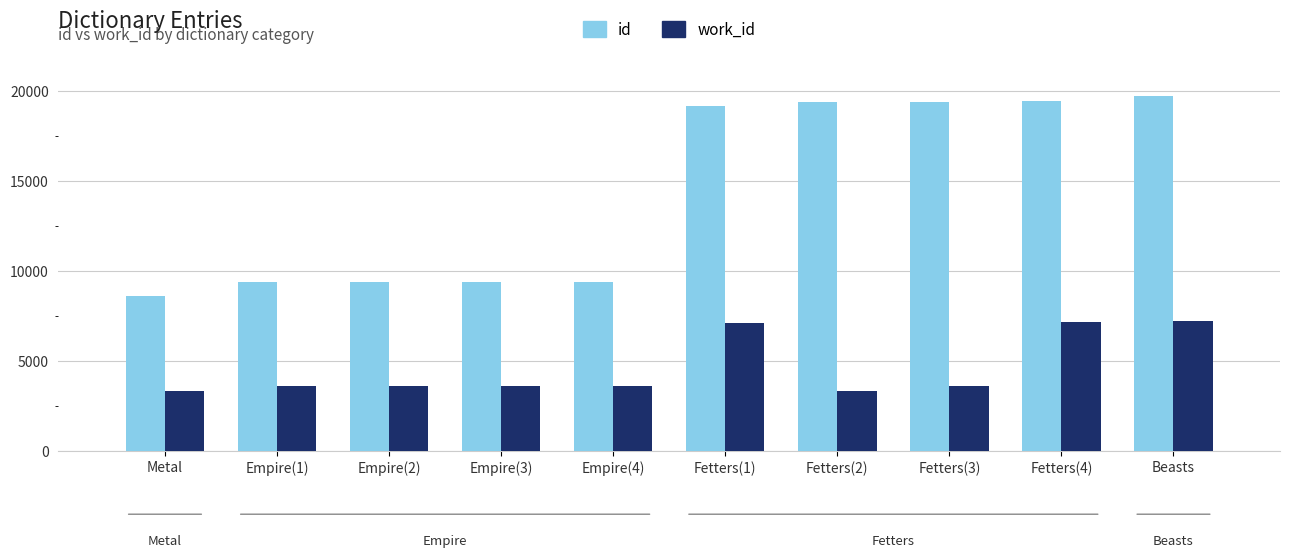

Does the chart contain stacked bars?

No